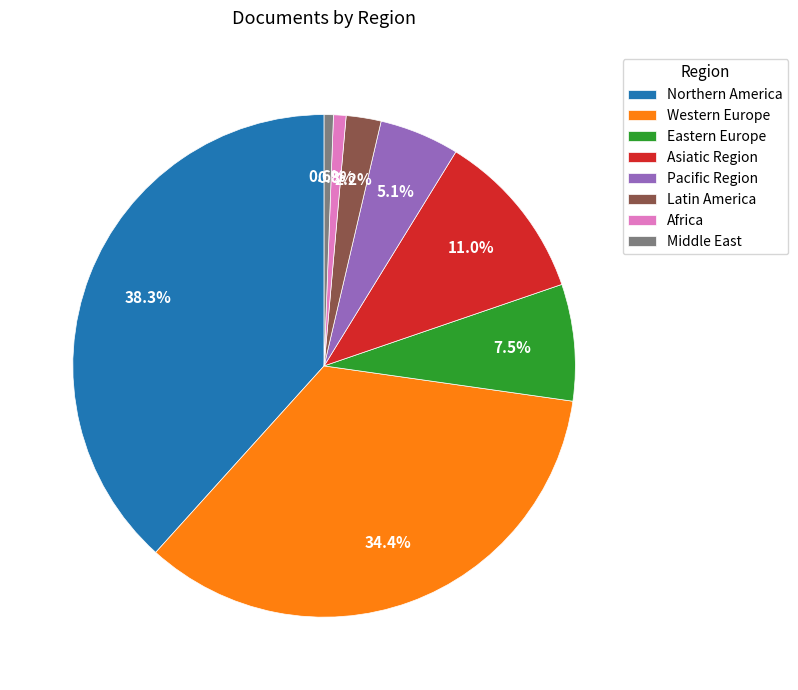

Which has a higher value, Latin America or Middle East?

Latin America